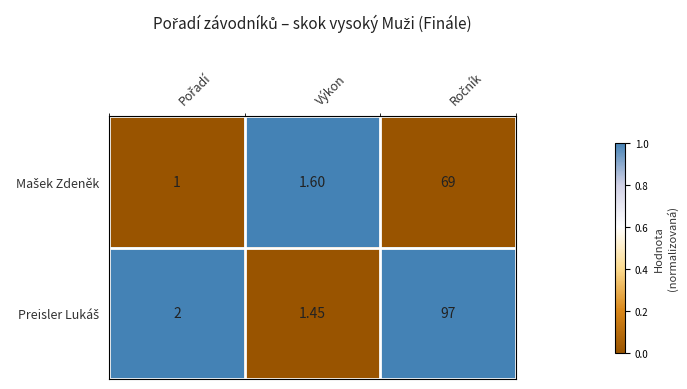

How many distinct data groups are displayed?

2